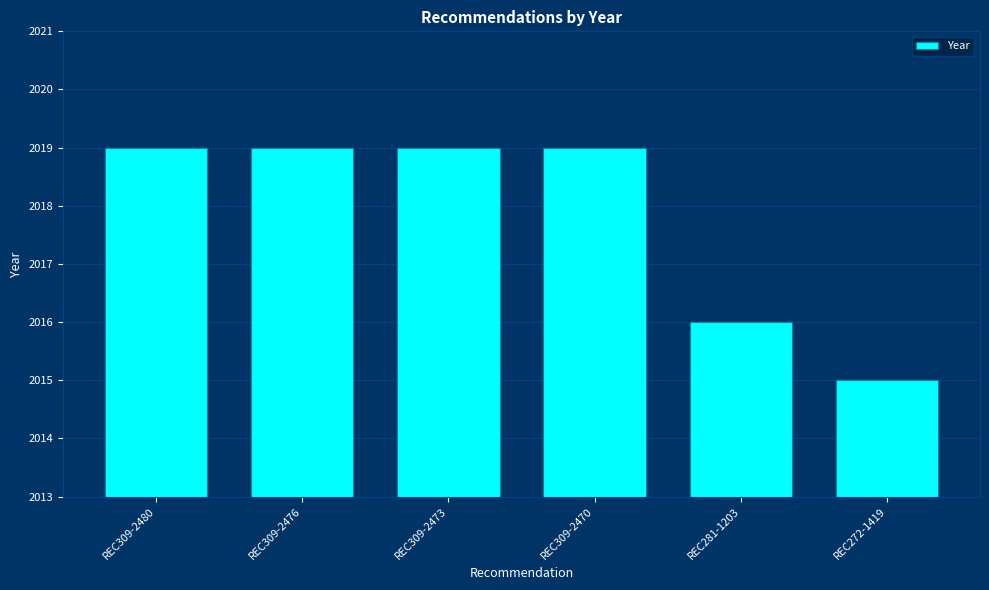

How many values are below 2019?

2